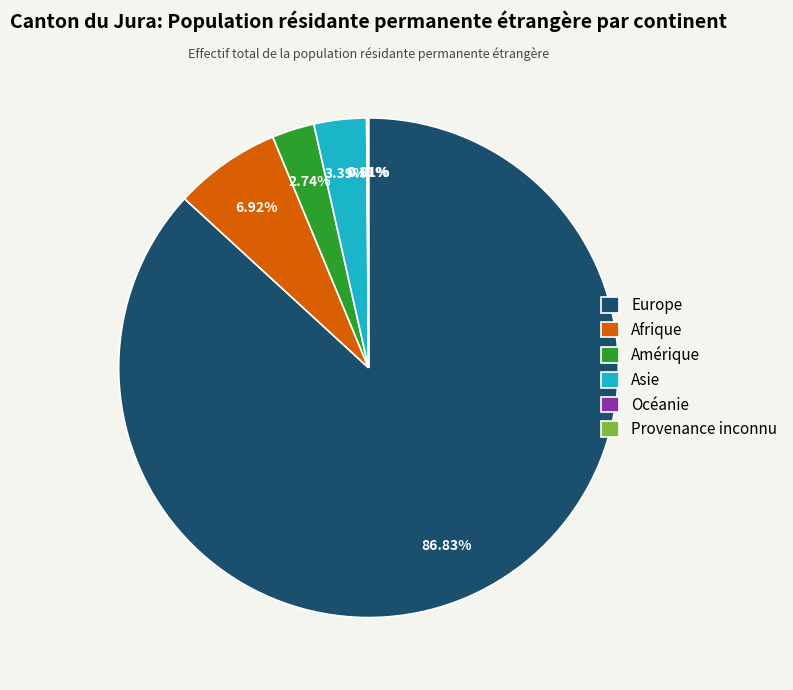

Do Amérique and Afrique together represent more than half of the pie?

No